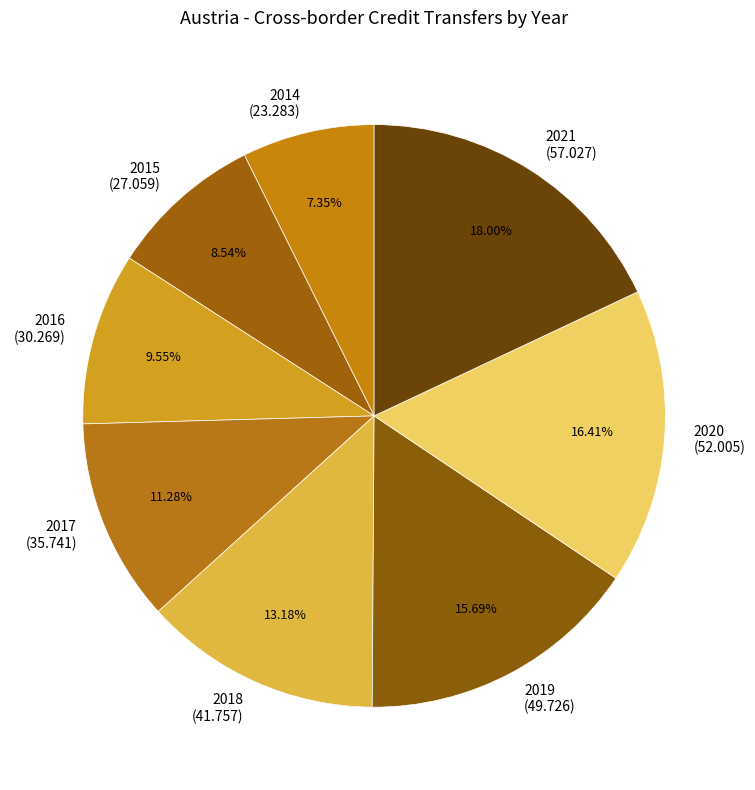

To the nearest percent, what percentage of the pie is 2015?

9%